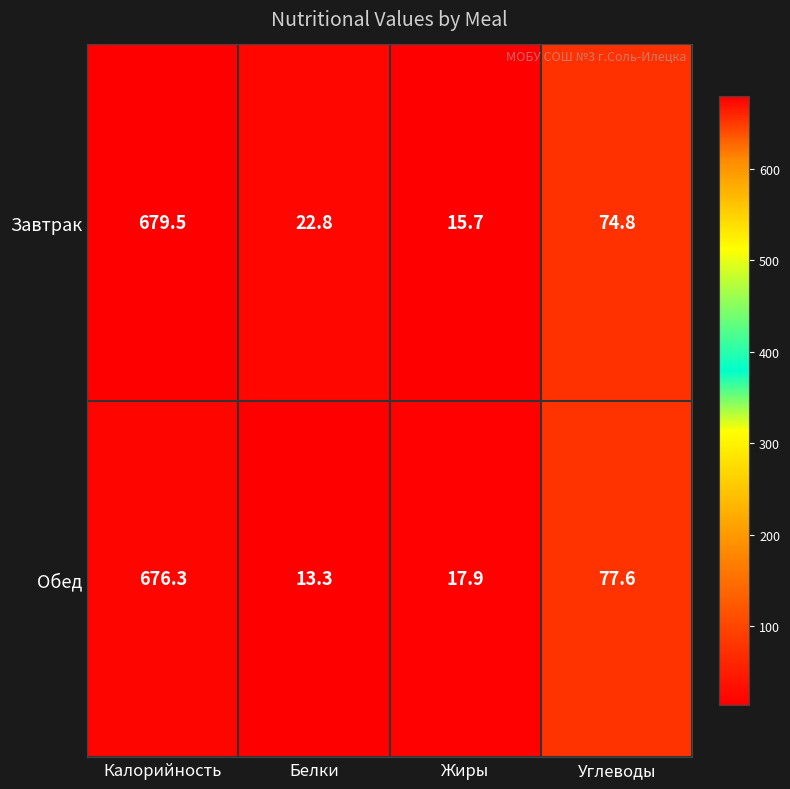

Rank the series at Жиры from highest to lowest value.

Обед, Завтрак